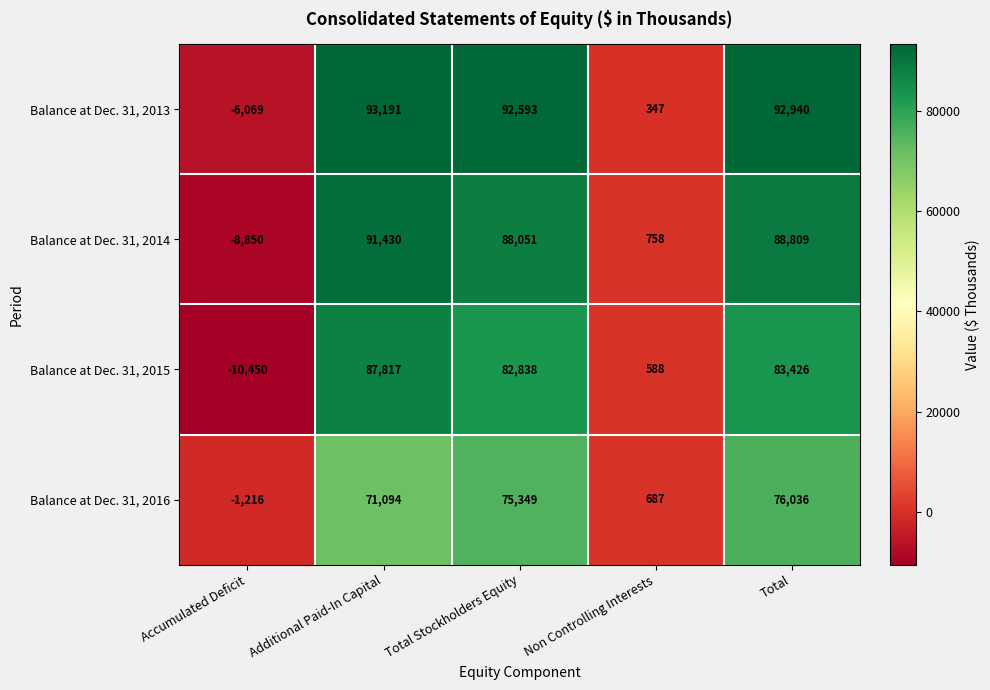

At which label does Balance at Dec. 31, 2015 first exceed 82838?

Additional Paid-In Capital